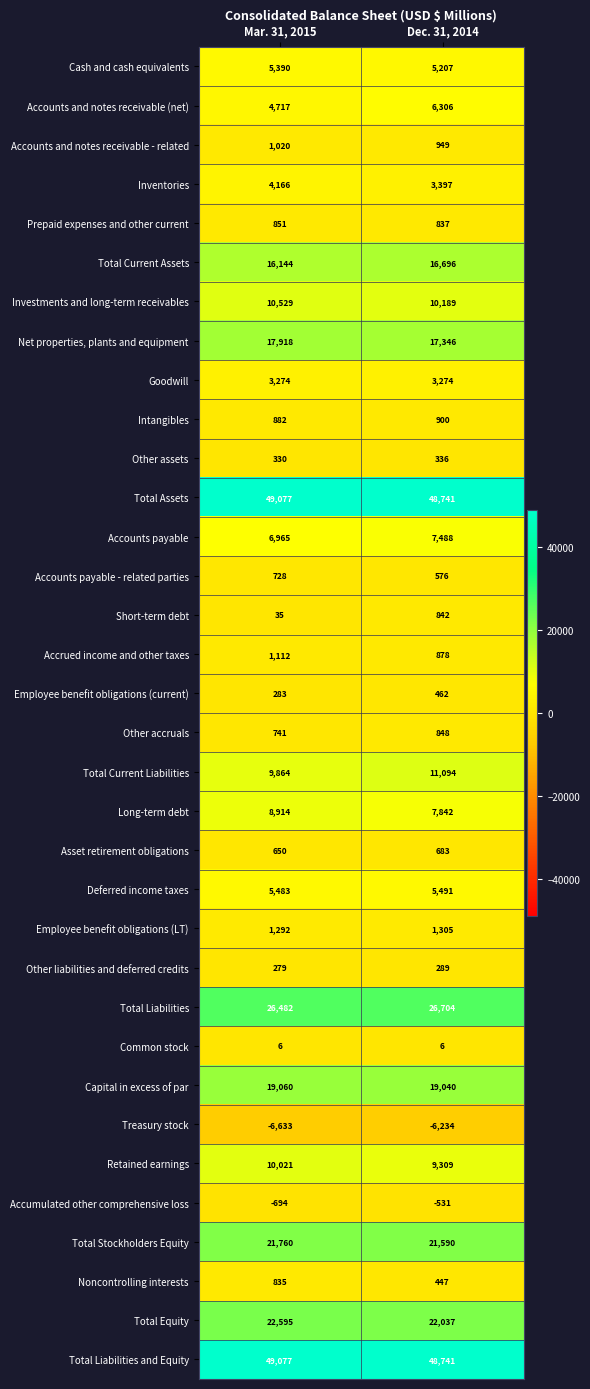

Is it true that Accumulated other comprehensive loss equals -531 at Dec. 31, 2014?

True